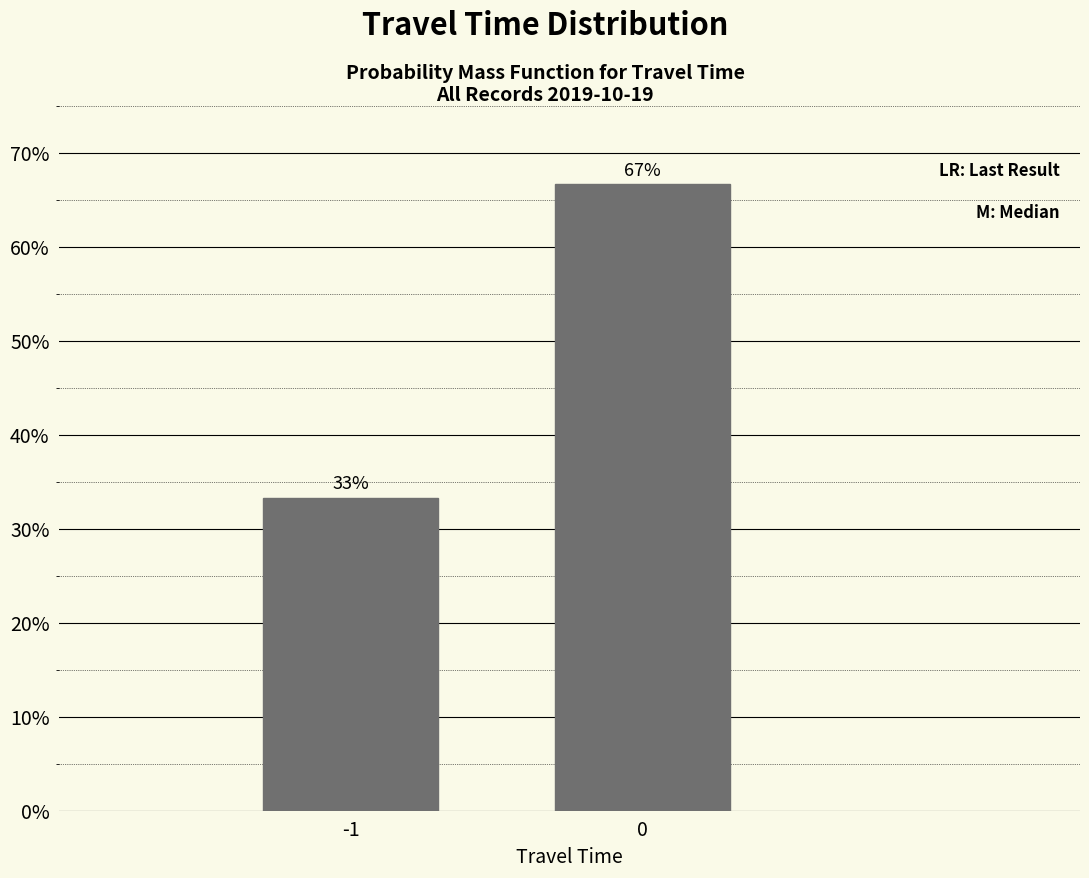

Read the value at -1.

33.3